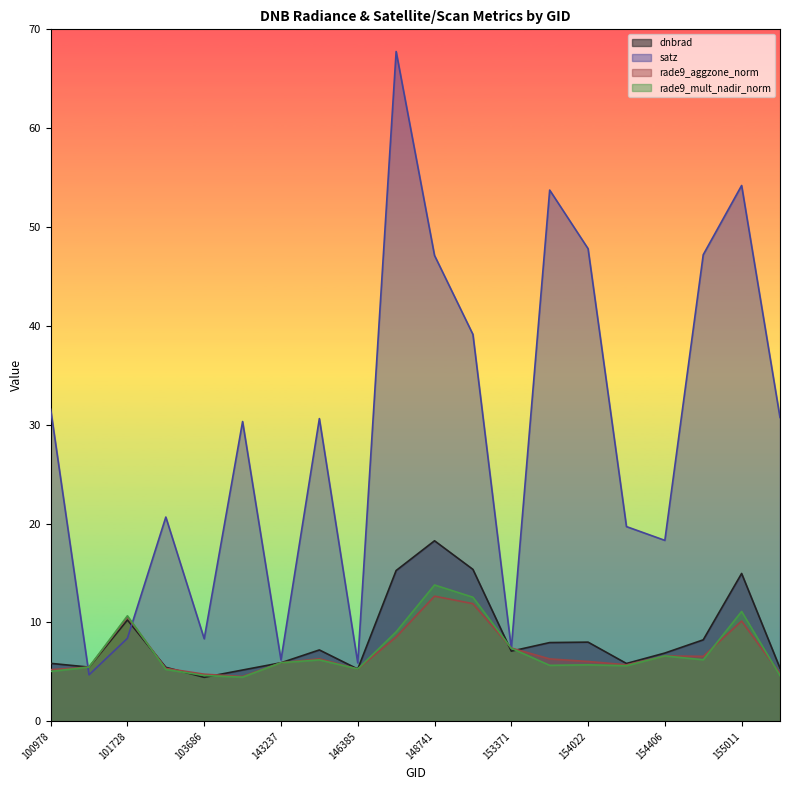

What is the difference between the rade9_aggzone_norm values at 153371 and 103686?

2.6